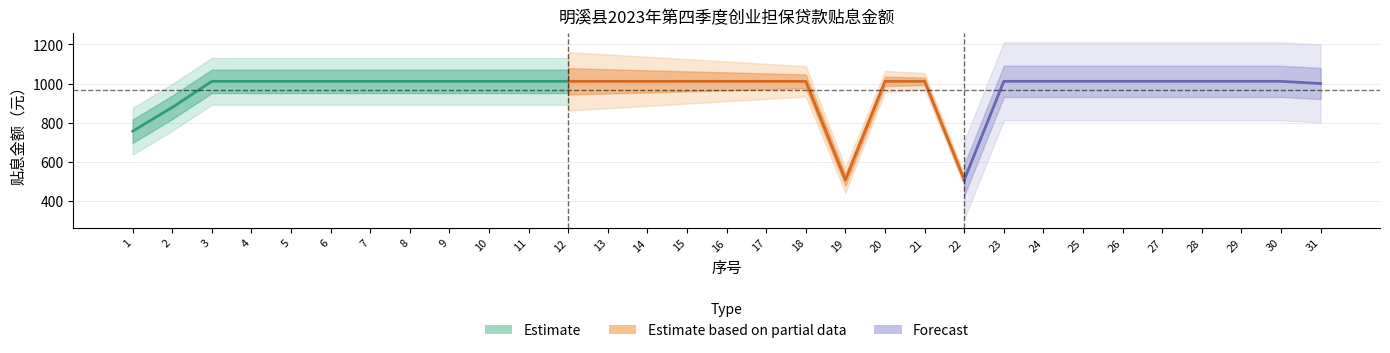

Reading left to right, what are all the values shown in this chart?

755.5	877.8	1011.1	1011.1	1011.1	1011.1	1011.1	1011.1	1011.1	1011.1	1011.1	1011.1	1011.1	1011.1	1011.1	1011.1	1011.1	1011.1	505.6	1011.1	1011.1	505.6	1011.1	1011.1	1011.1	1011.1	1011.1	1011.1	1011.1	1011.1	1000.0